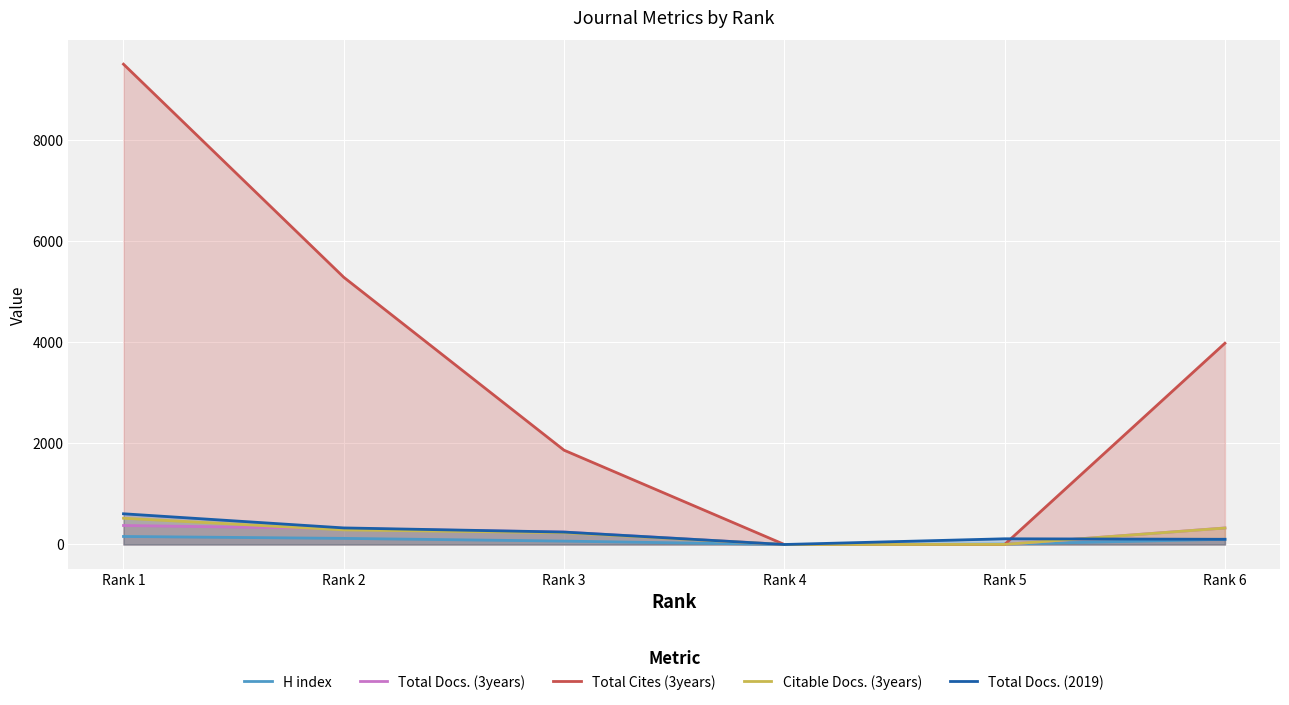

After their last crossing, which series has the higher values: Total Docs. (3years) or Total Docs. (2019)?

Total Docs. (3years)